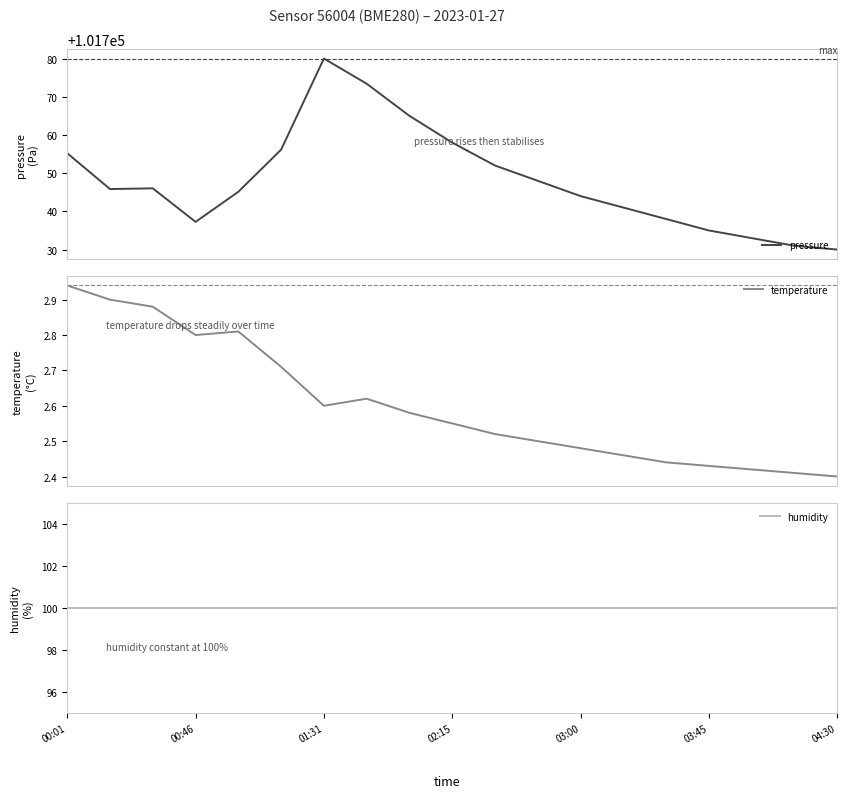

What is the value of the pressure point at the 1st from the left?

101755.2